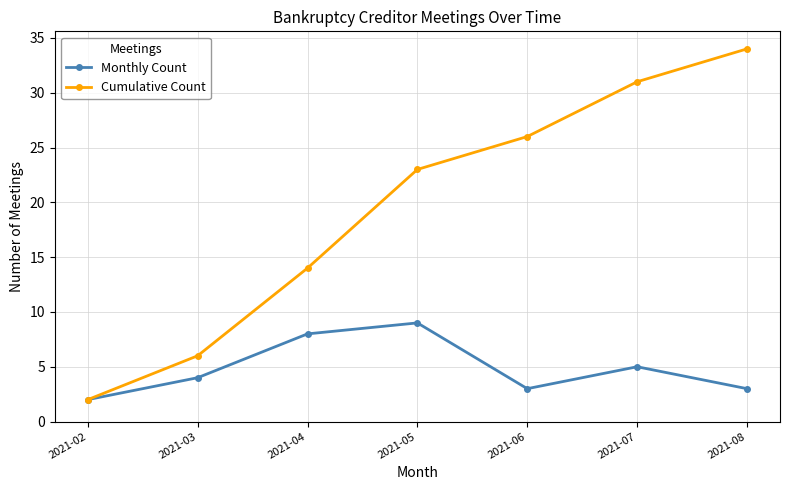

Count the number of data series in this chart.

2